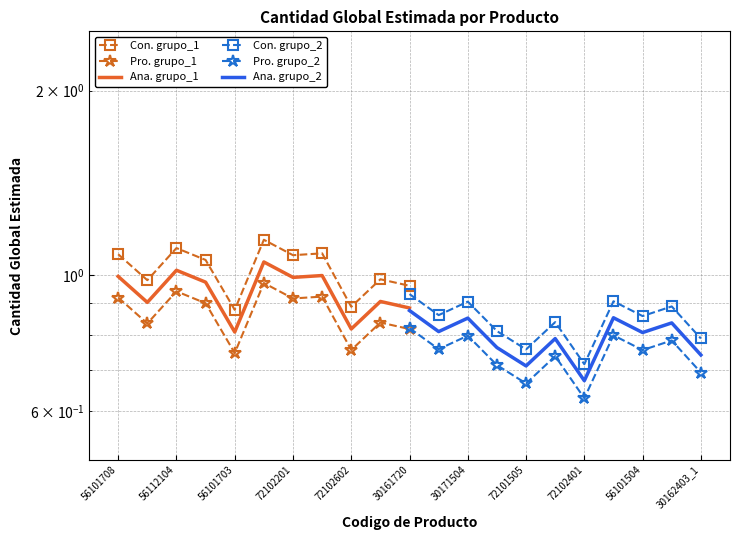

Is it true that Ana. grupo_2 equals 0.4 at 72101505?

False